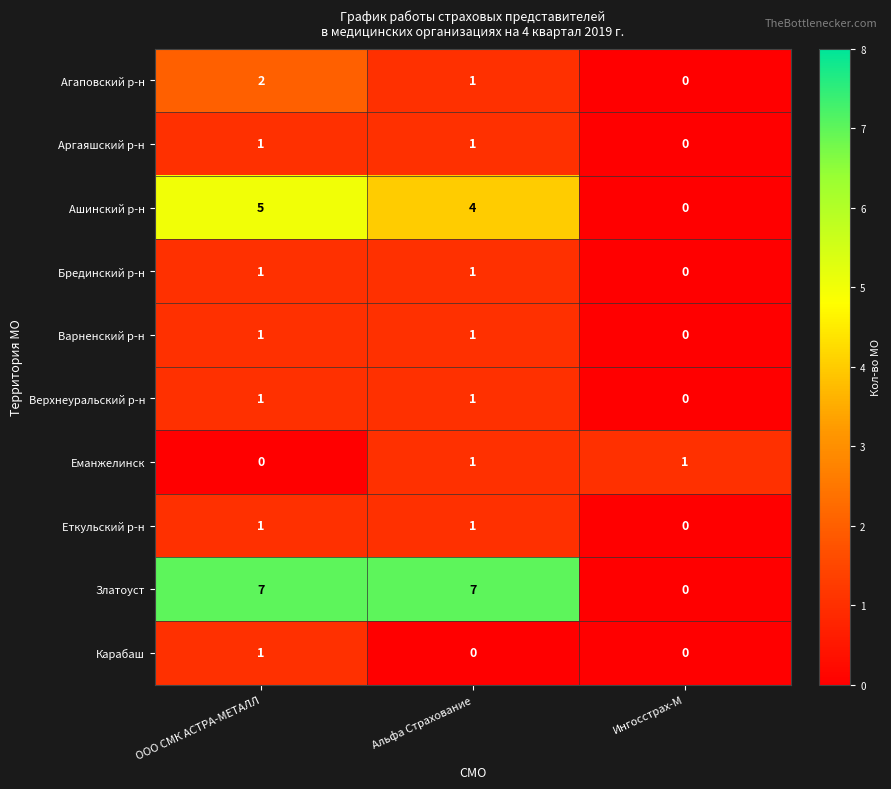

How many Верхнеуральский р-н values are between 0 and 1?

3